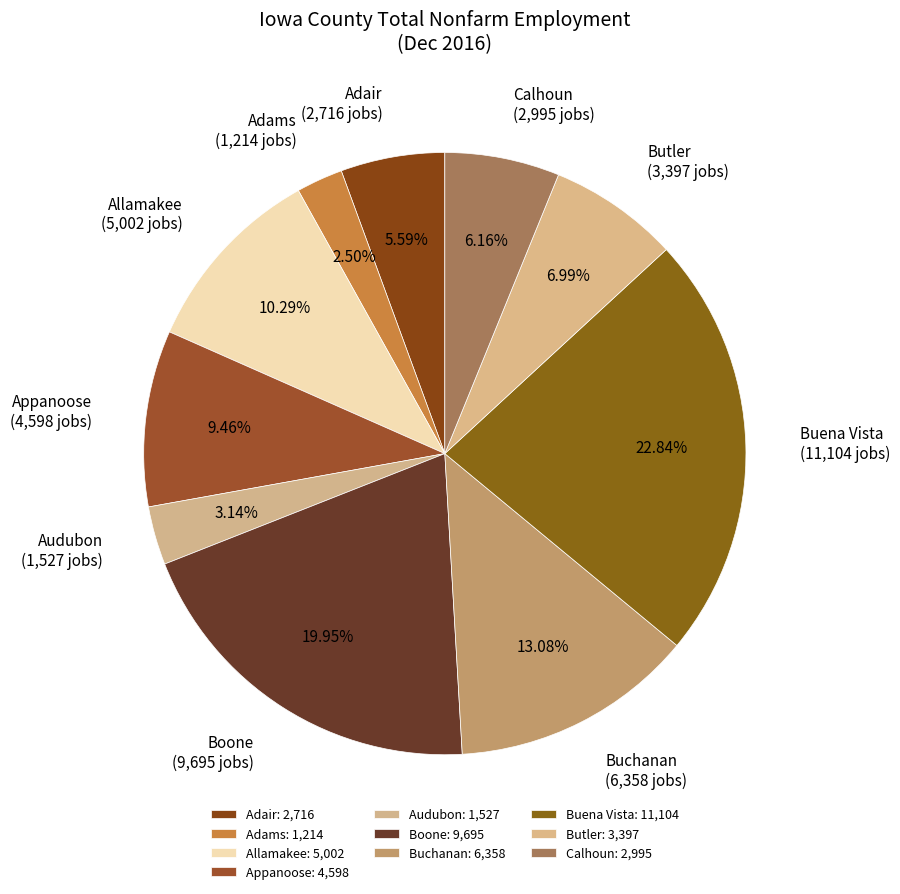

Between Butler (3,397 jobs) and Adair (2,716 jobs), which is larger?

Butler (3,397 jobs)